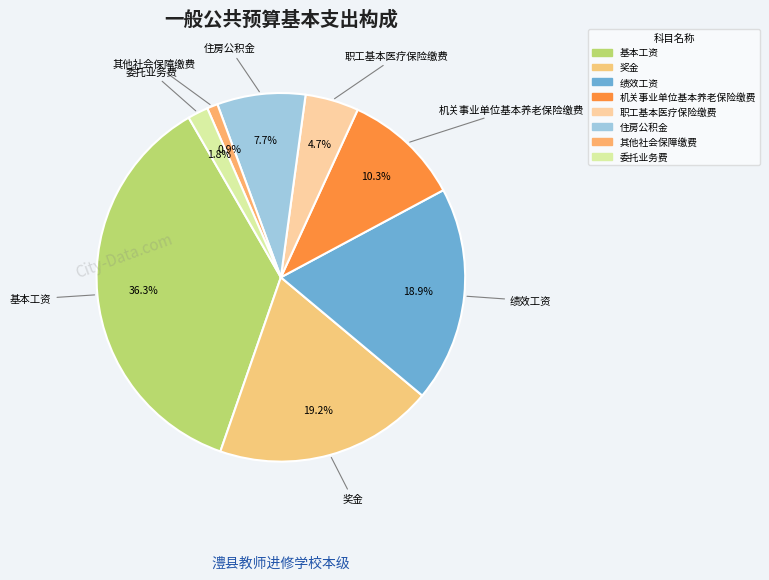

Is it true that 委托业务费 is 2% of the pie?

True